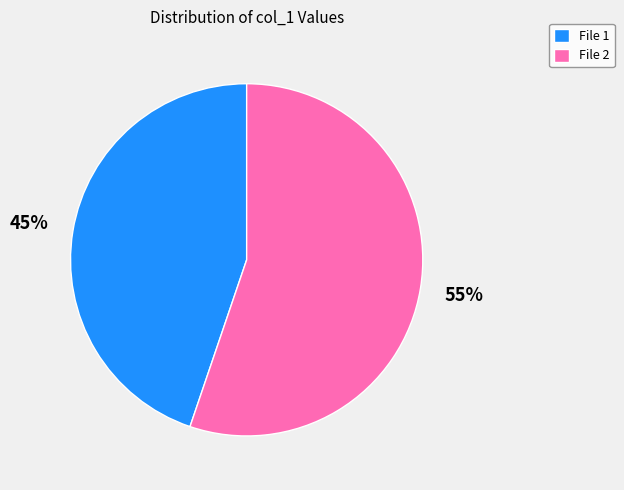

Between File 1 and File 2, which is larger?

File 2